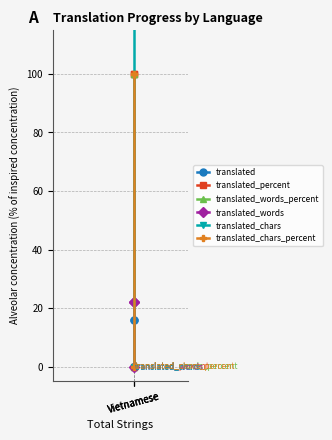

What is the difference between the highest and lowest values at Vietnamese?

244